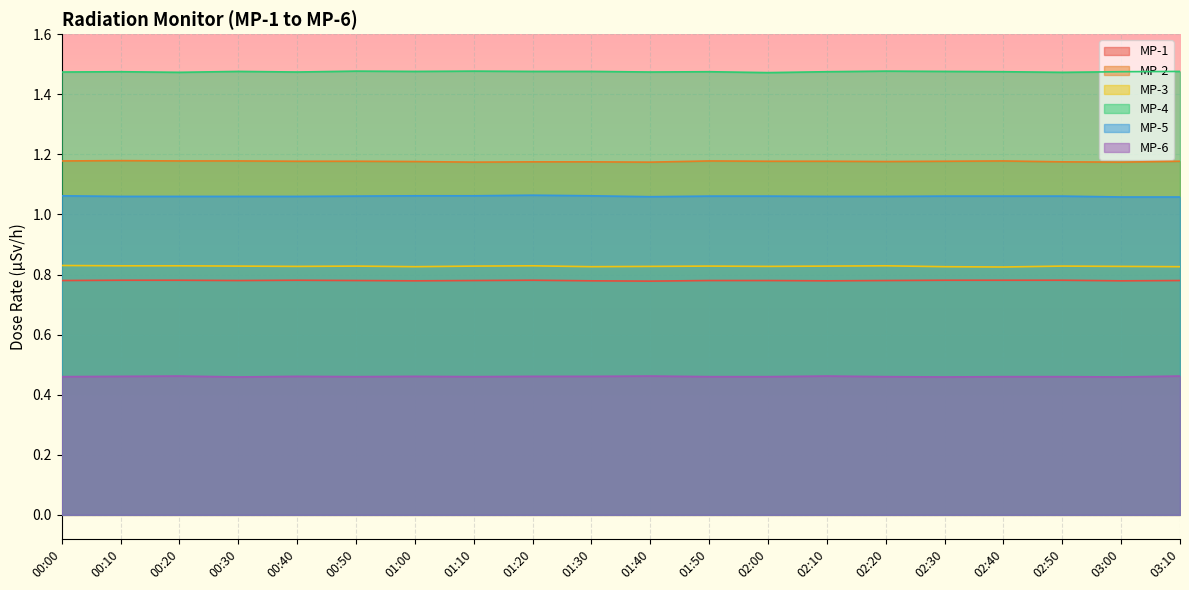

How many interior local peaks does the MP-2 series have?

3